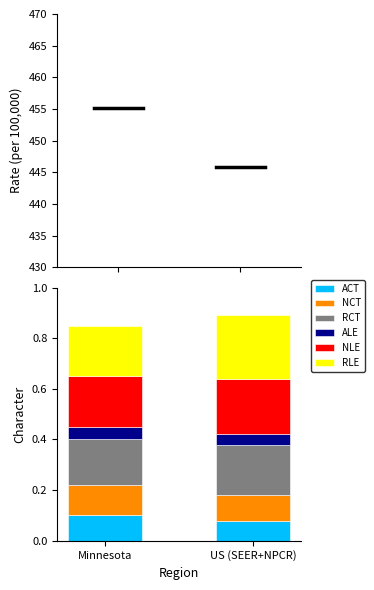

What is the total value across all series at US (SEER+NPCR)?

0.9